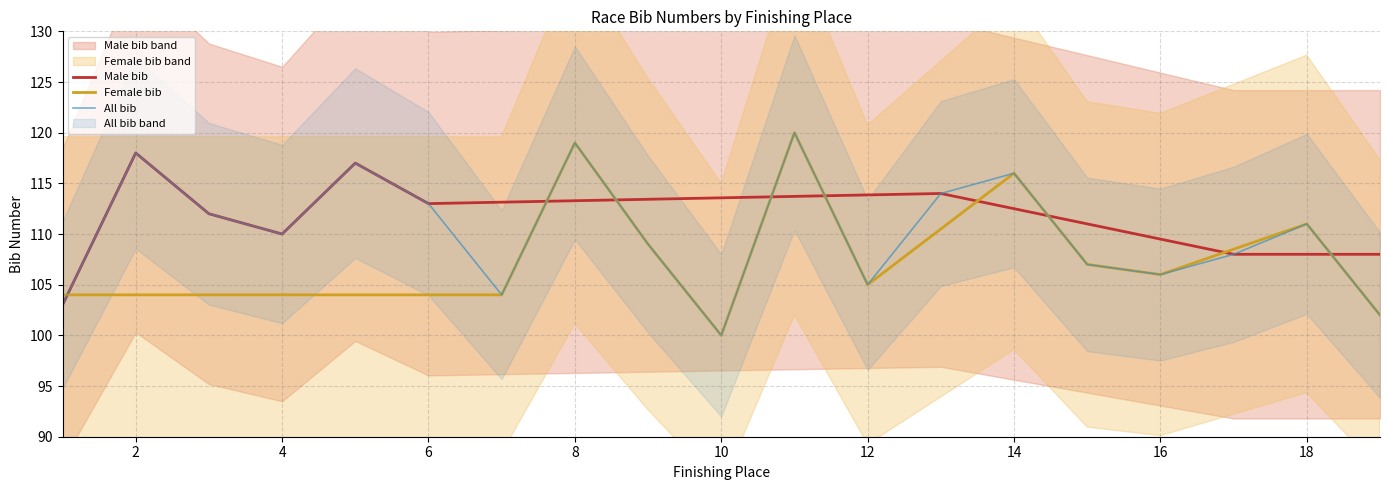

At which category does Male bib reach its first local peak?

2